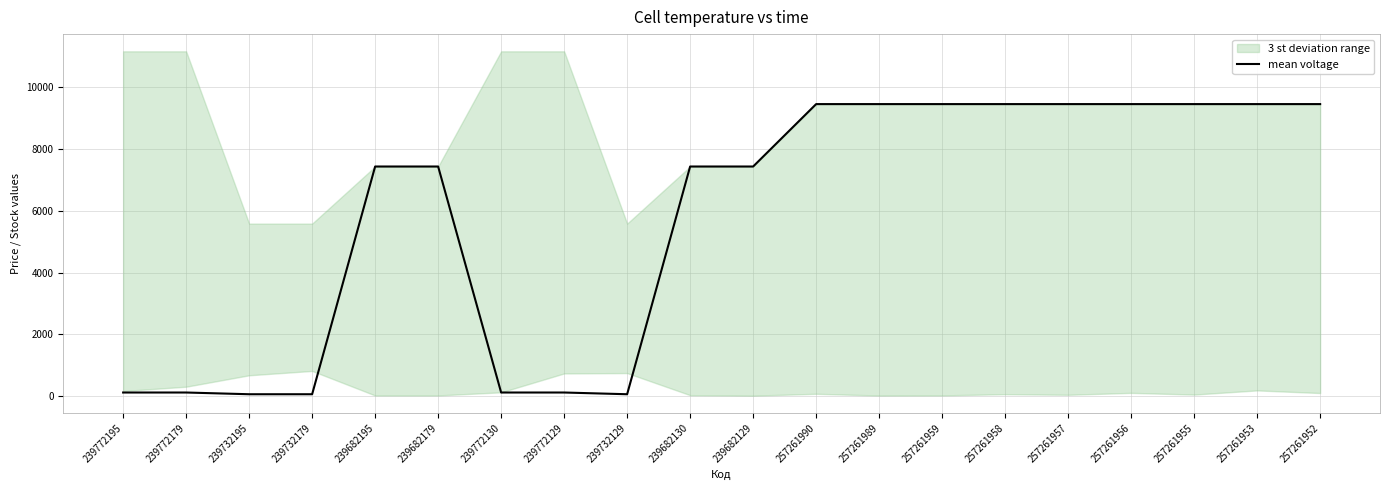

List the labels in order of value, smallest first.

239732195, 239732179, 239732129, 239772195, 239772179, 239772130, 239772129, 239682195, 239682179, 239682130, 239682129, 257261990, 257261989, 257261959, 257261958, 257261957, 257261956, 257261955, 257261953, 257261952